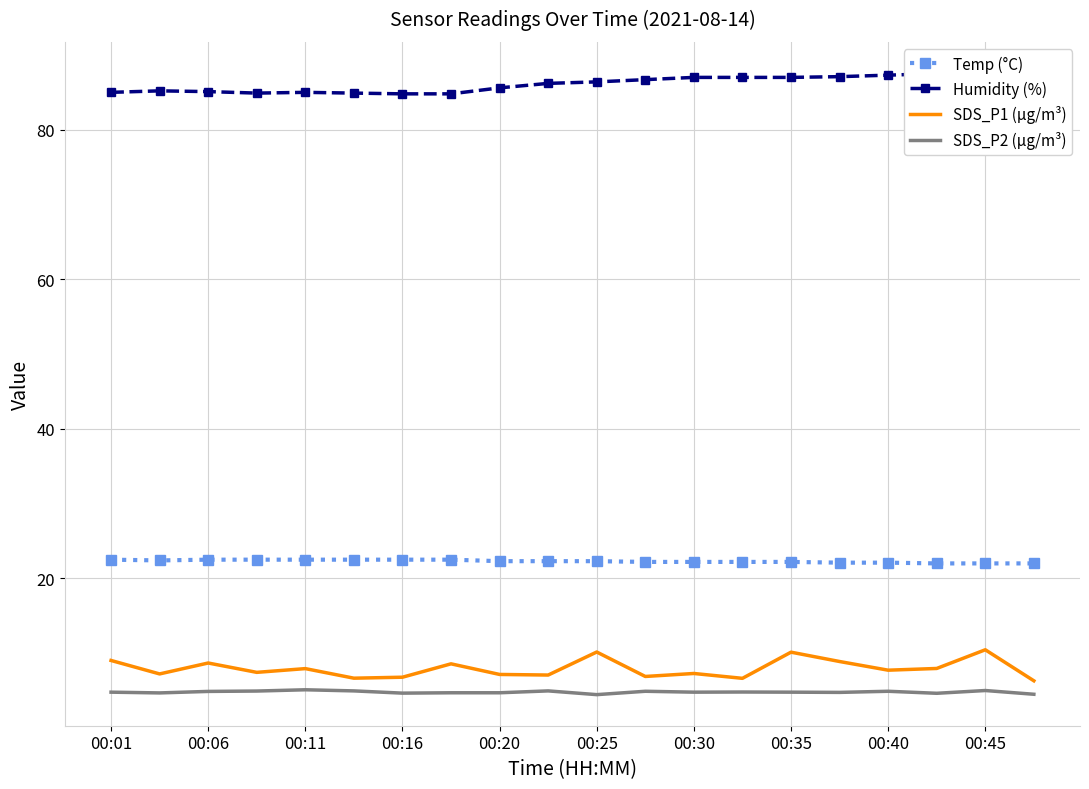

How many interior local valleys does the Temp (°C) series have?

1